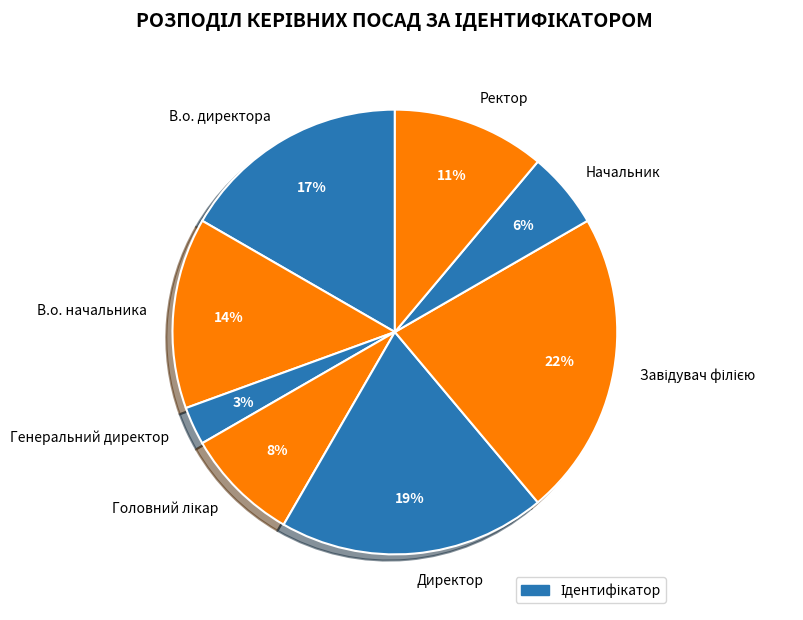

Is there any slice that represents more than half of the pie?

No